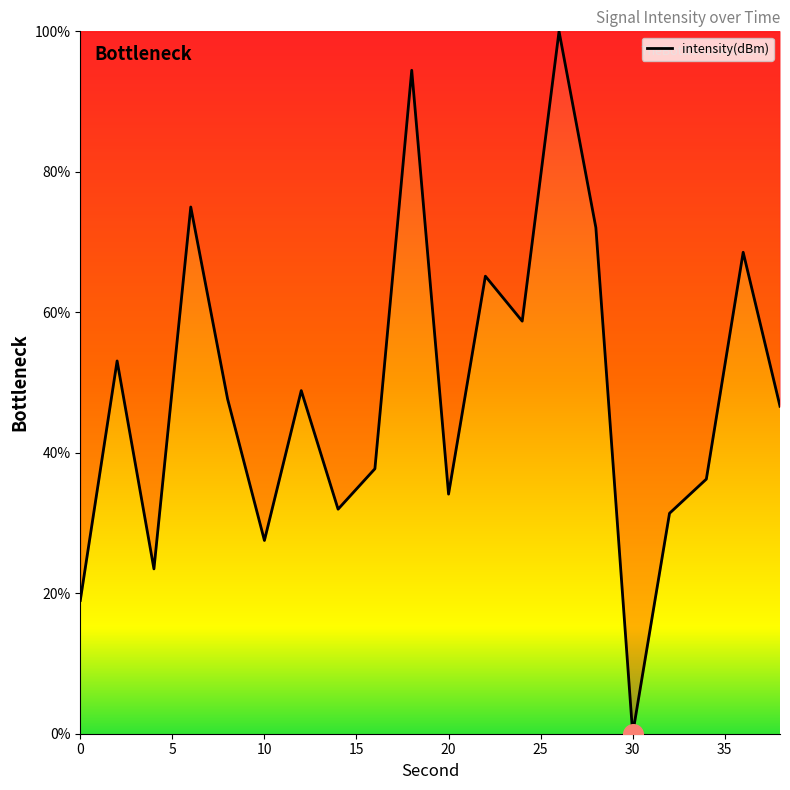

What is the greatest value displayed?

100.0